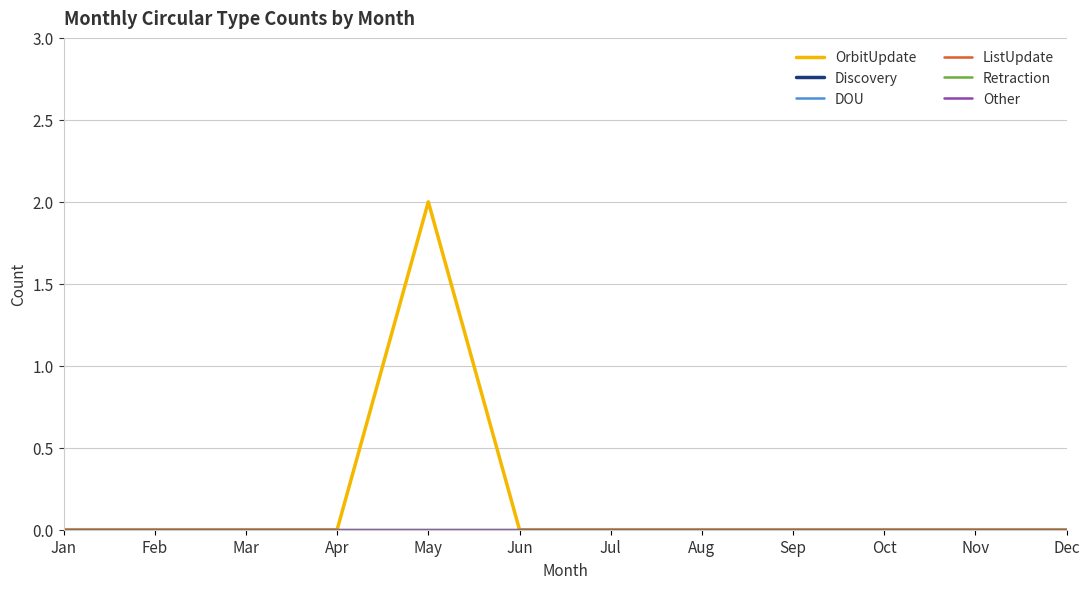

True or false: Retraction and Discovery cross at least once.

False